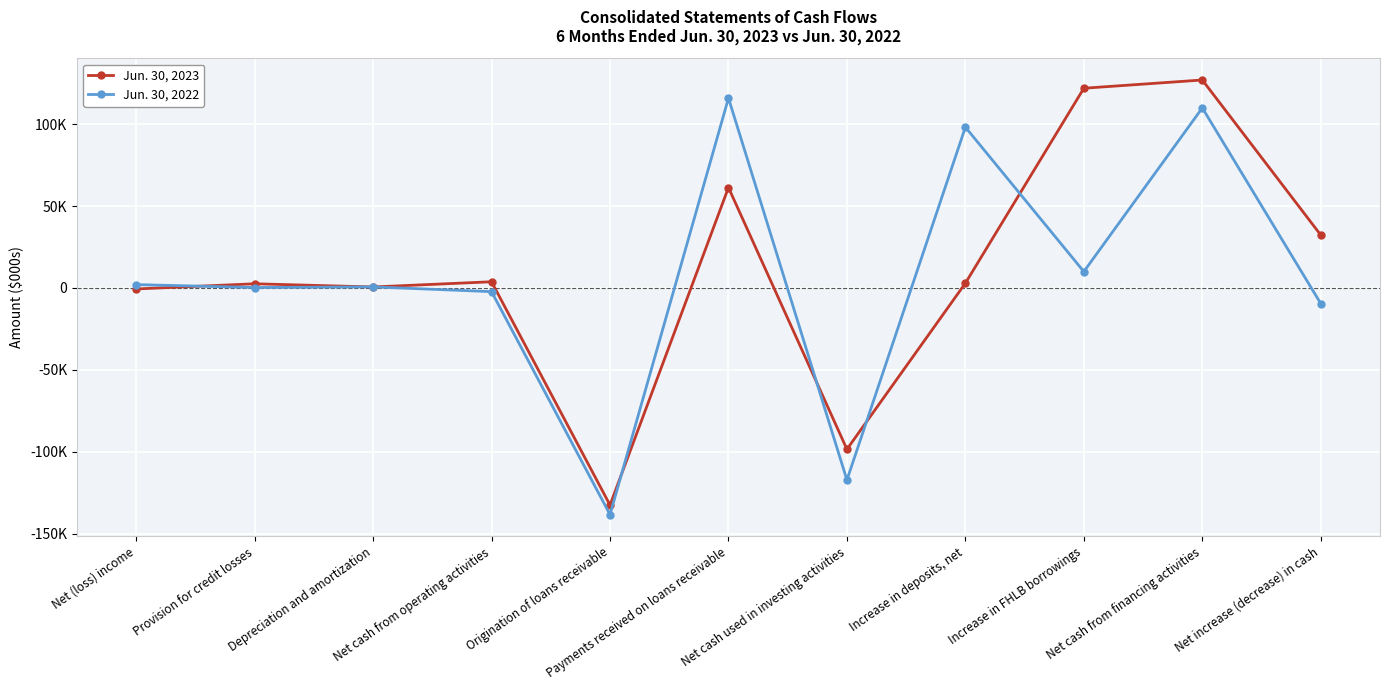

What is the minimum value for Jun. 30, 2023?

-132611